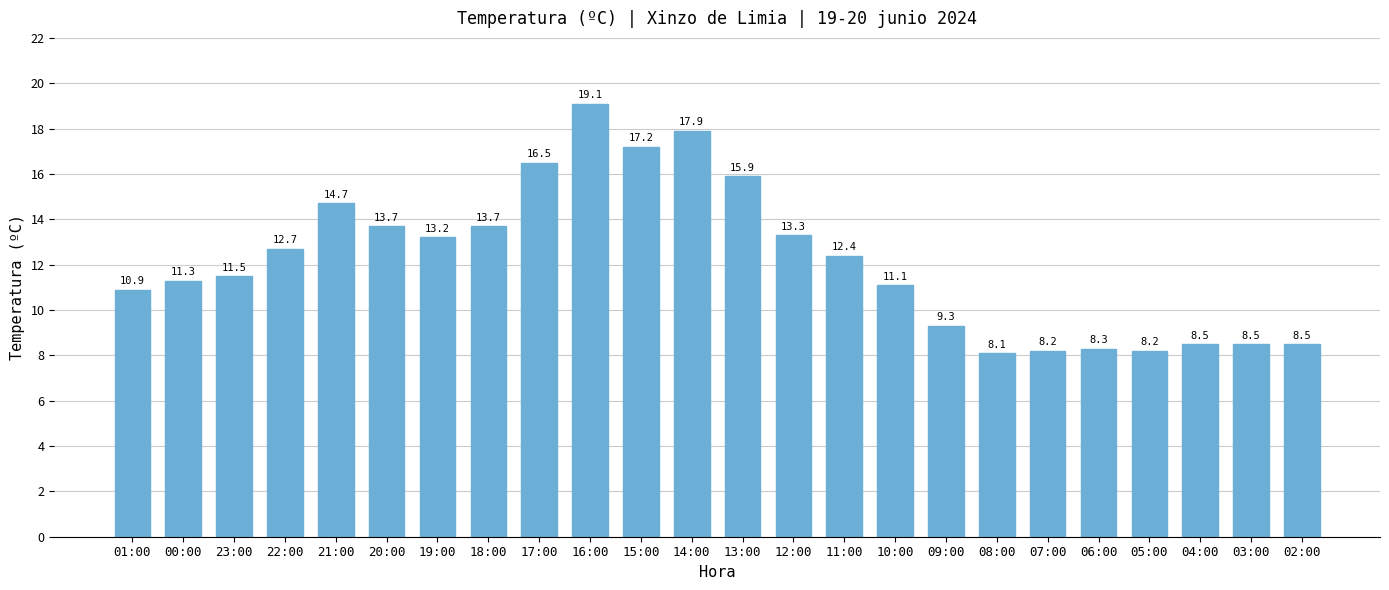

Reading left to right, extract all data points from this chart.

01:00=10.9	00:00=11.3	23:00=11.5	22:00=12.7	21:00=14.7	20:00=13.7	19:00=13.2	18:00=13.7	17:00=16.5	16:00=19.1	15:00=17.2	14:00=17.9	13:00=15.9	12:00=13.3	11:00=12.4	10:00=11.1	09:00=9.3	08:00=8.1	07:00=8.2	06:00=8.3	05:00=8.2	04:00=8.5	03:00=8.5	02:00=8.5